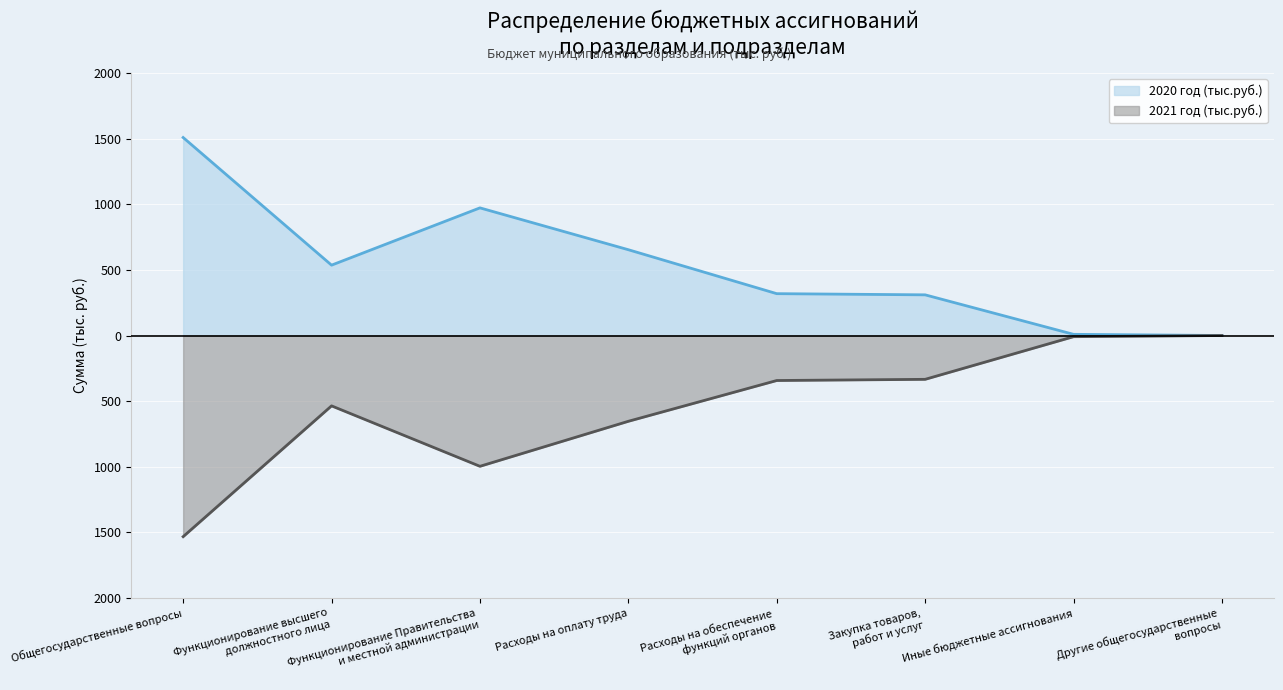

At which category does 2021 год (тыс.руб.) reach its first local peak?

Функционирование высшего
должностного лица